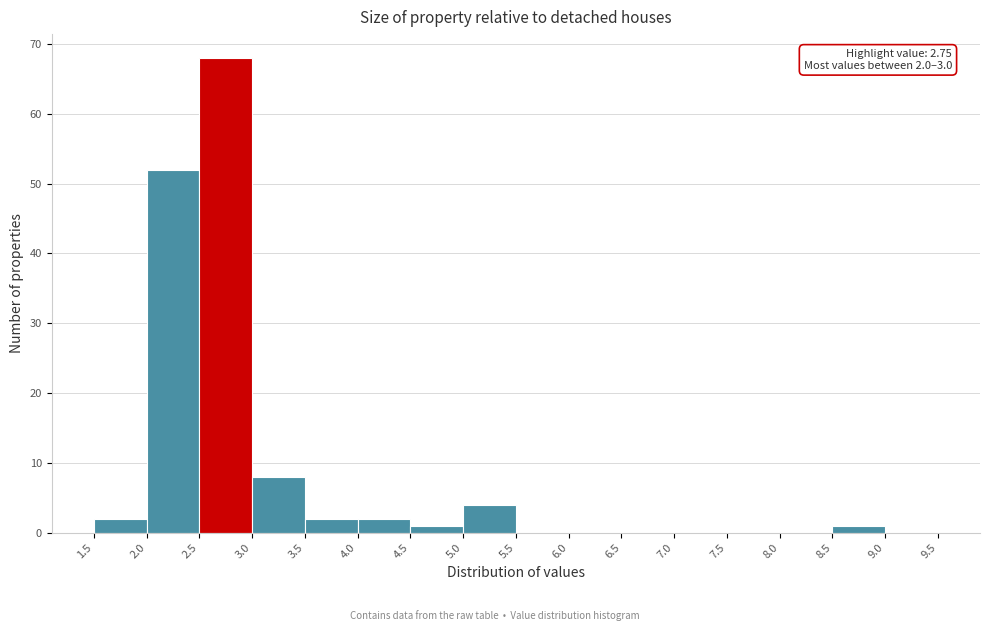

Which range on the x-axis has the tallest bar?

2.5 to 3.0